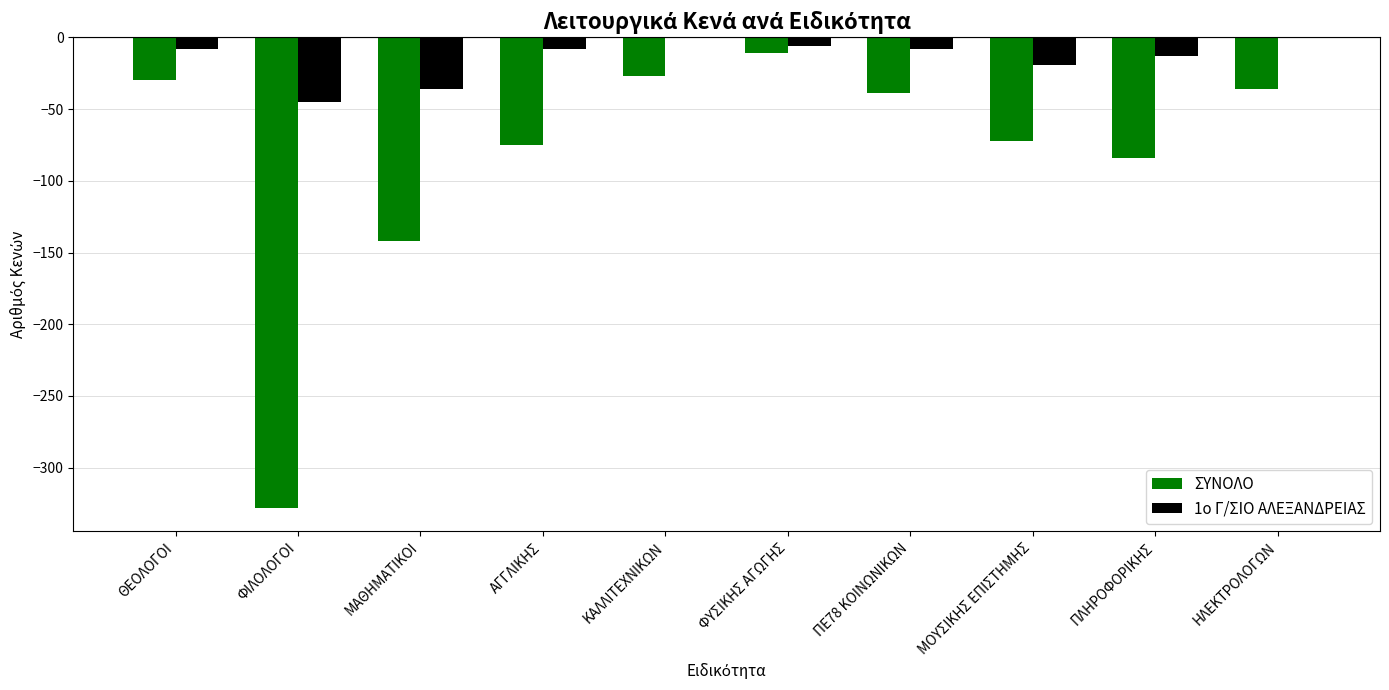

The value of 1ο Γ/ΣΙΟ ΑΛΕΞΑΝΔΡΕΙΑΣ at ΜΑΘΗΜΑΤΙΚΟΙ is -36. True or false?

True